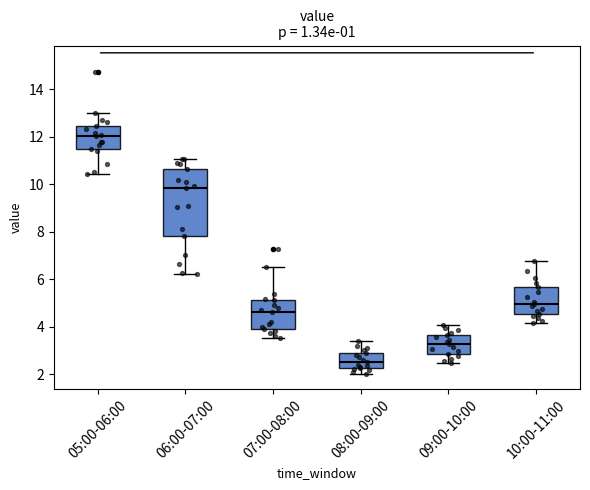

Where is the lower edge of the box for 07:00-08:00 on the y-axis? The values are not printed on the chart, so give them approximately, as read against the axis.

4.0